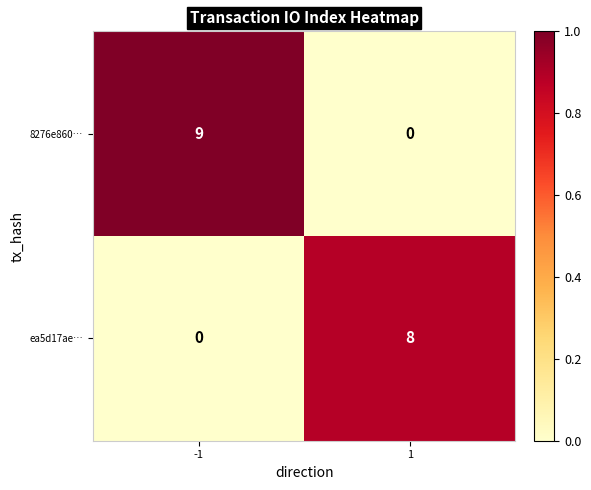

At 1, list the series in order from smallest to largest.

8276e860…, ea5d17ae…